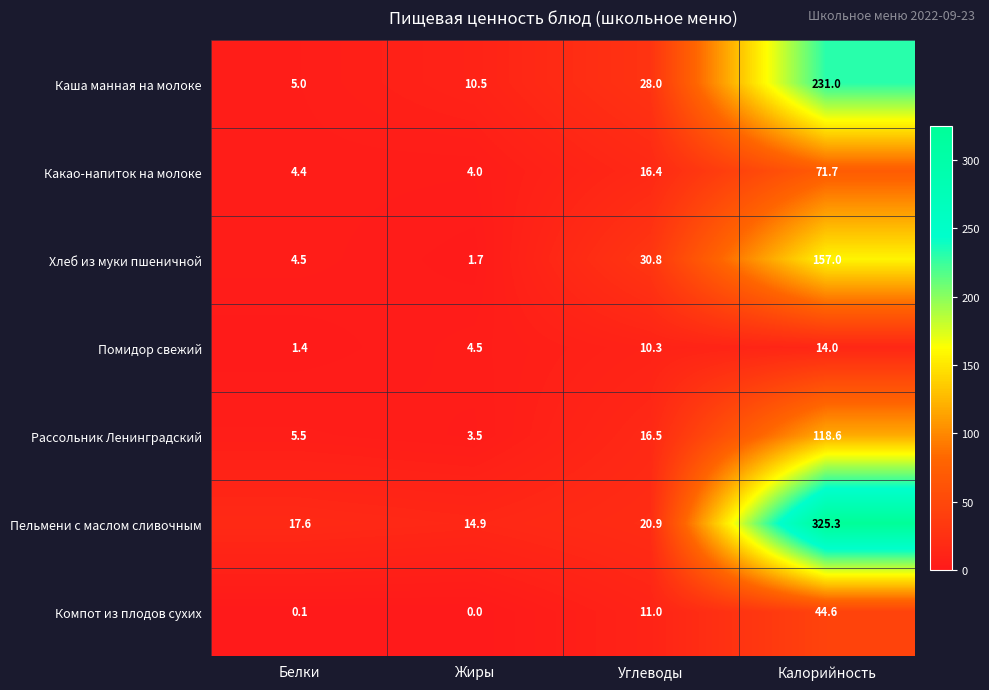

Read the Пельмени с маслом сливочным value at Углеводы.

20.9